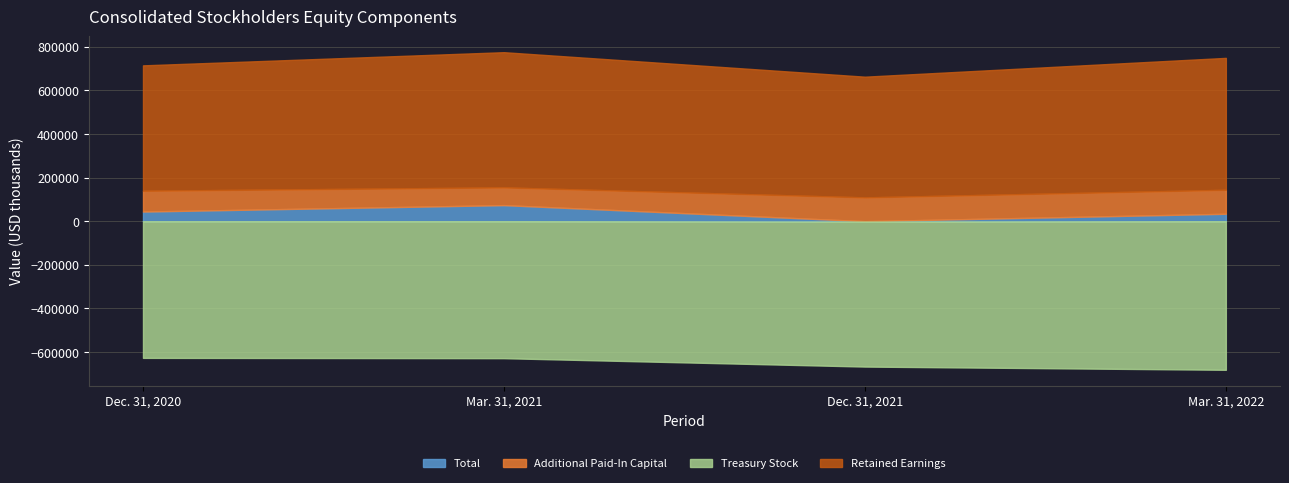

Read the Total value at Dec. 31, 2021, to the nearest 100.

-1800